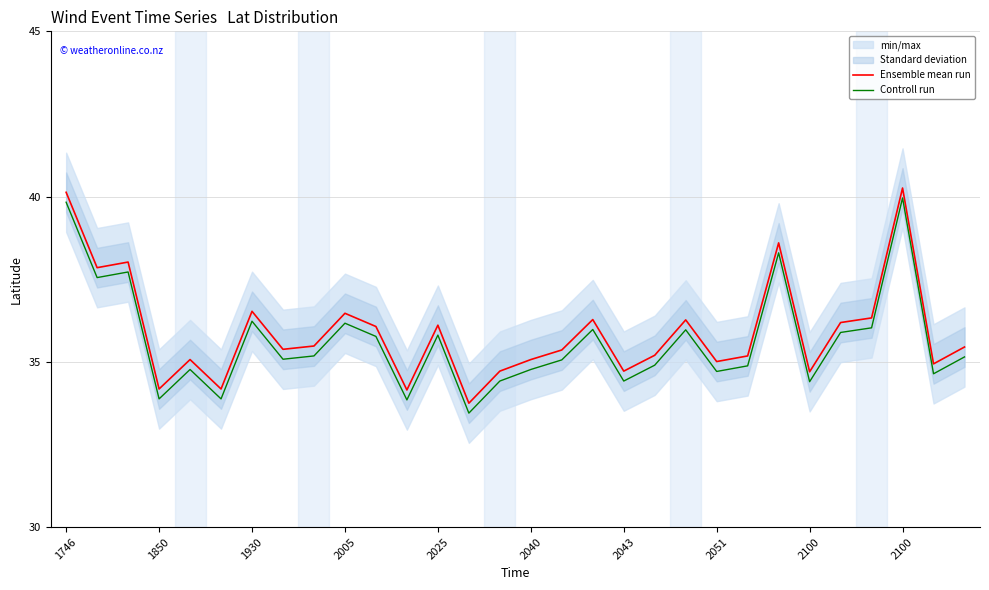

The Controll run series shows 36.2 at 2005. True or false?

True